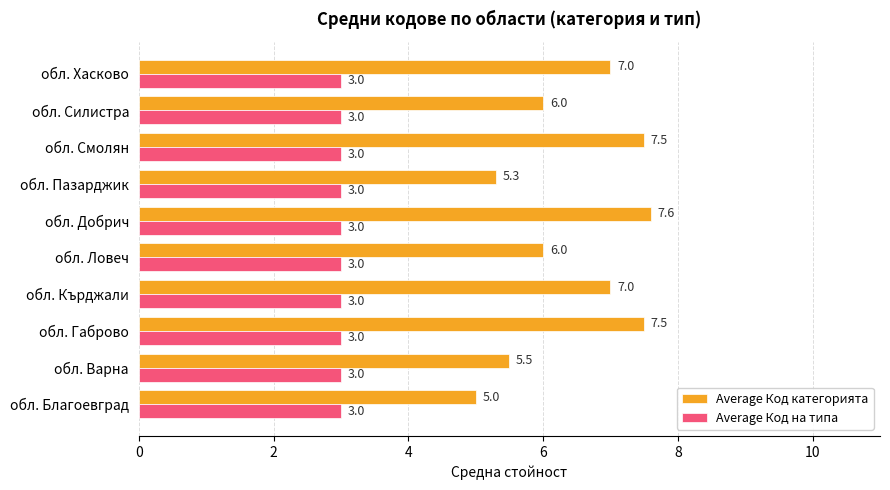

Is it true that Average Код категорията equals 7.0 at обл. Хасково?

True